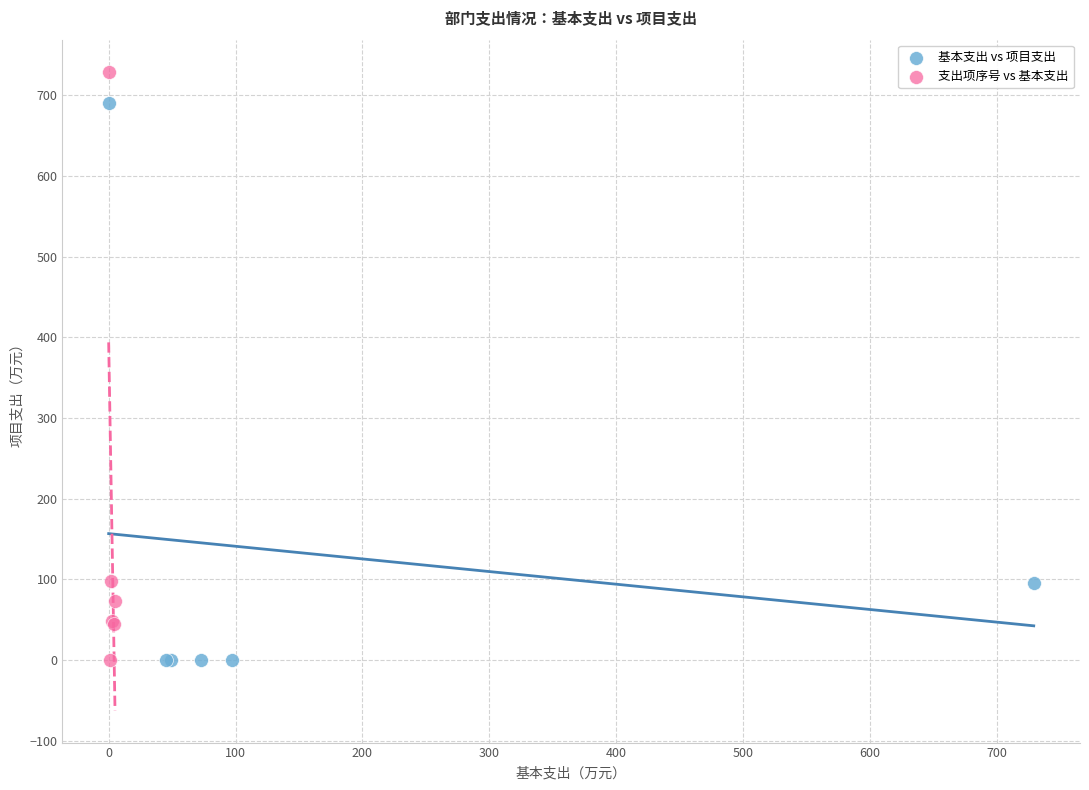

What are all the series names shown in the legend?

基本支出 vs 项目支出, 支出项序号 vs 基本支出